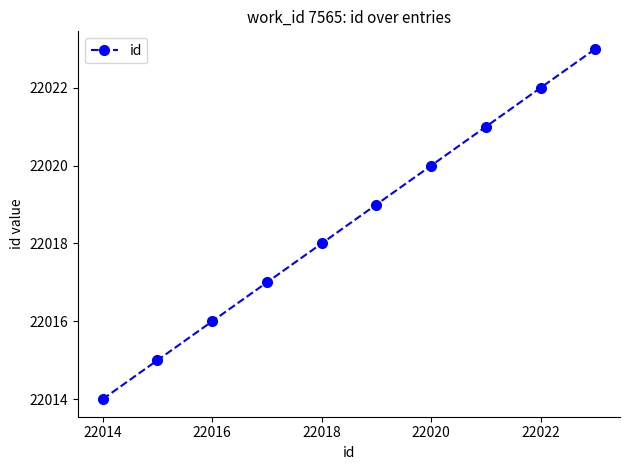

What is the value of the 9th point from the left?

22022